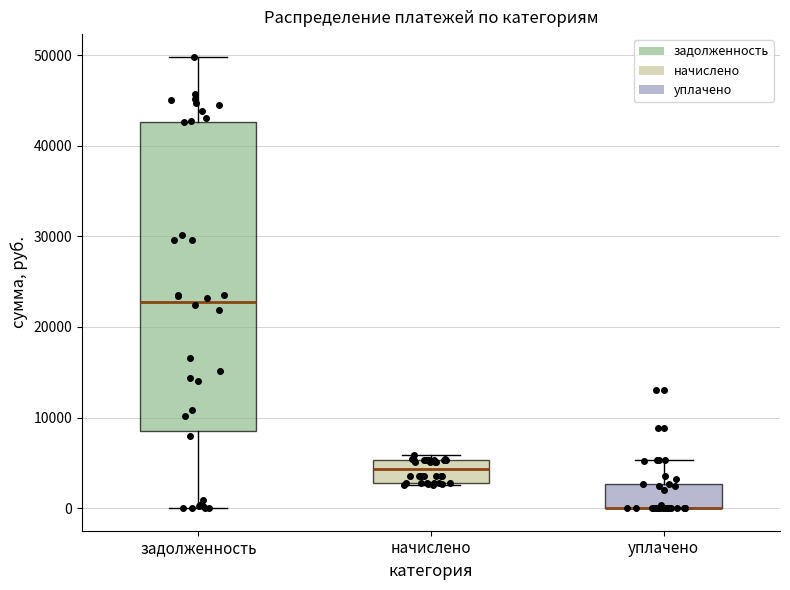

Reading left to right, transcribe this box plot: for each box, give where its median line is, the range the box spans, and where its two whiskers end, as read against the y-axis. The values are not printed on the chart, so give them approximately, as read against the axis.

задолженность: median 23000, box 8000 to 43000, whiskers 0 to 50000
начислено: median 4000, box 3000 to 5000, whiskers 3000 to 6000
уплачено: median 0 (drawn on the box's lower edge), box 0 to 3000, whiskers 0 to 5000